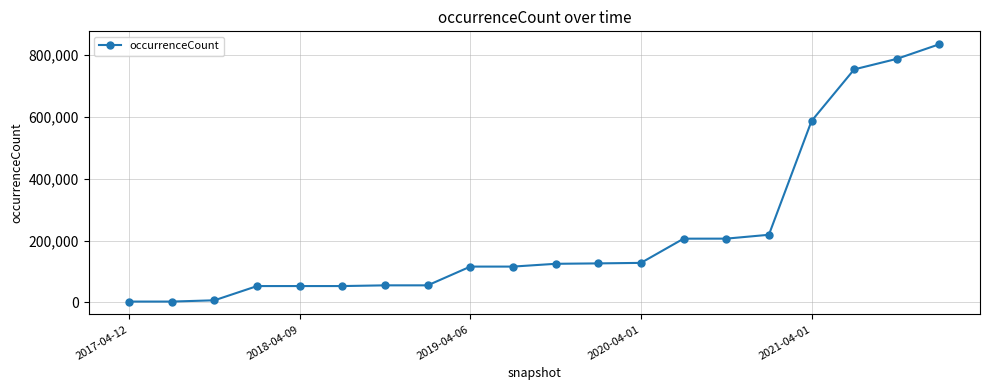

What is the average value?

224151